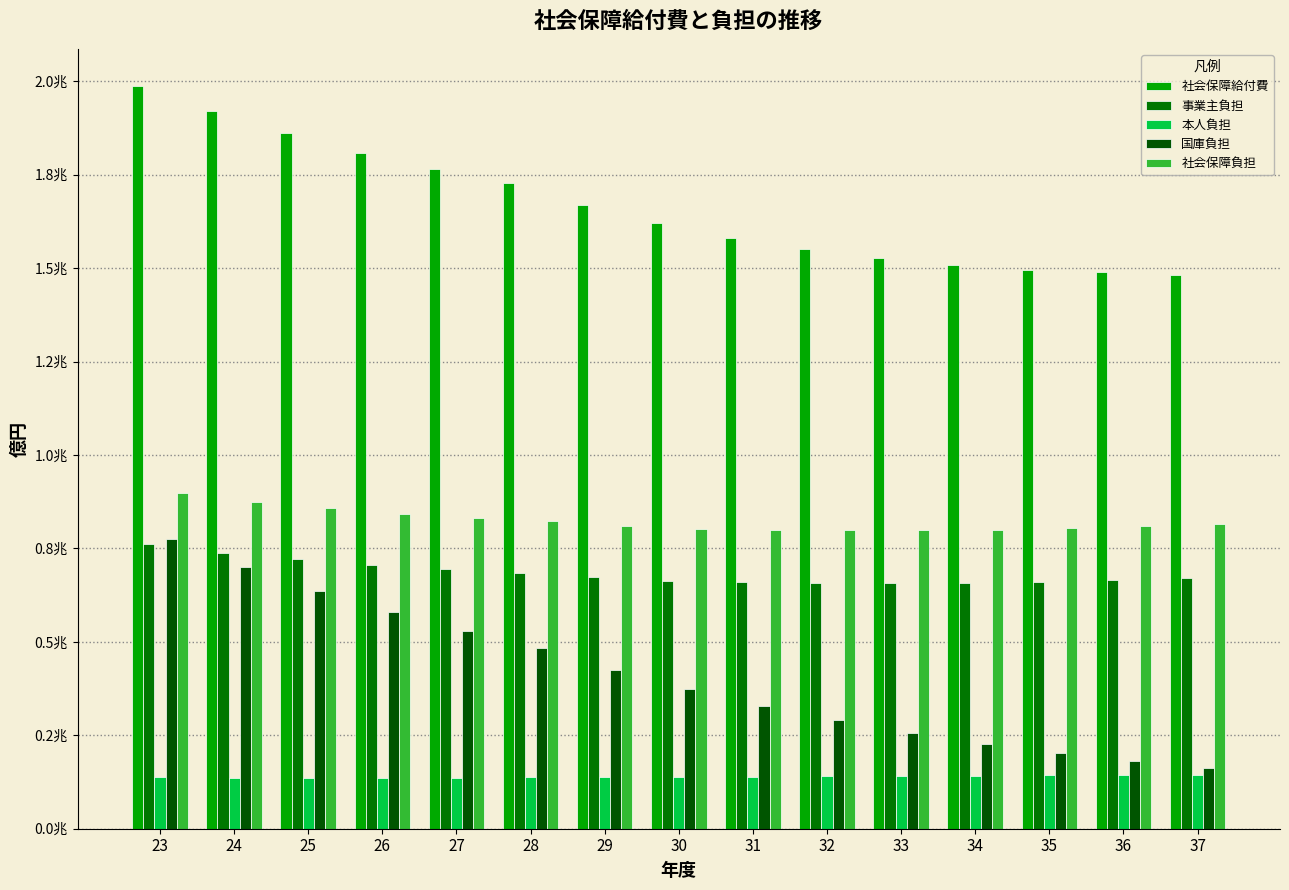

Does the chart contain any negative values?

No